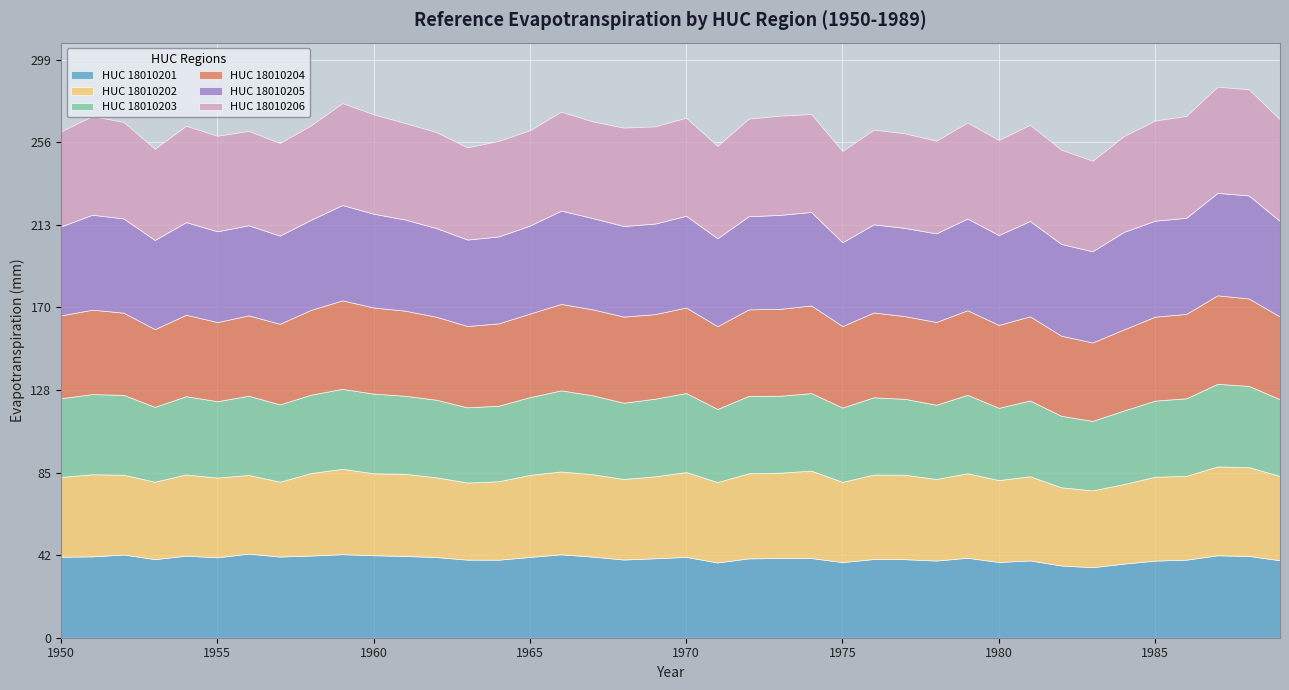

What are all the series names shown in the legend?

HUC_18010201, HUC_18010202, HUC_18010203, HUC_18010204, HUC_18010205, HUC_18010206